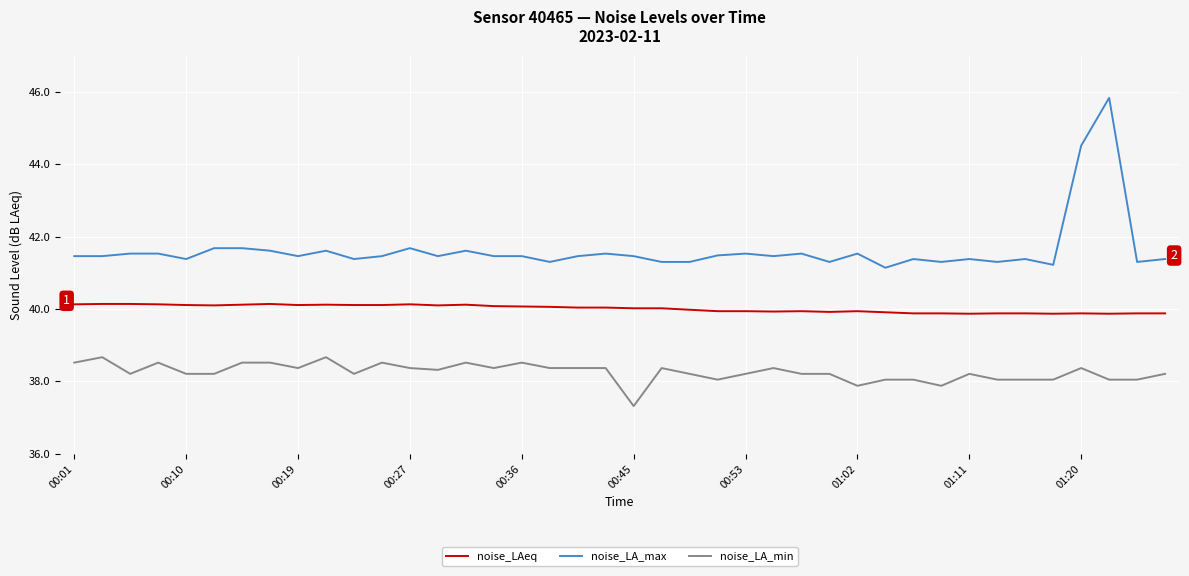

List the series in order of their peak value, lowest first.

noise_LA_min, noise_LAeq, noise_LA_max